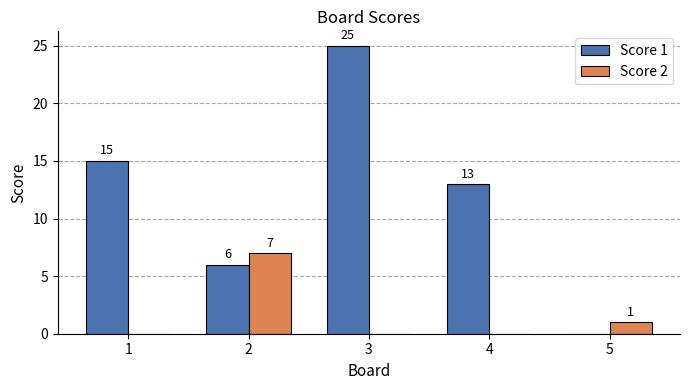

What is the maximum value shown in the chart?

25